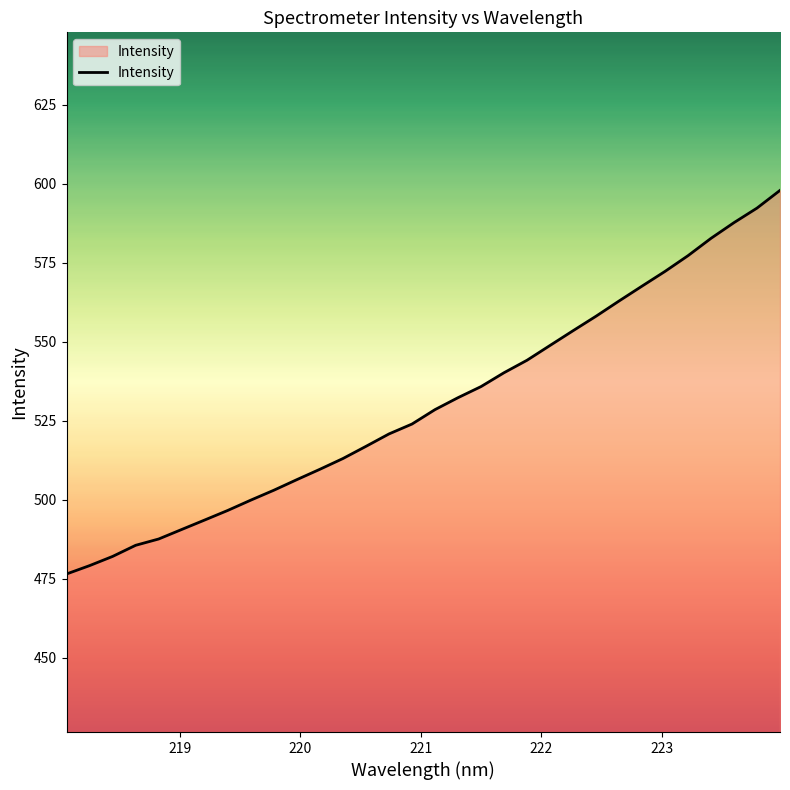

What is the difference between the maximum and minimum values?

121.4